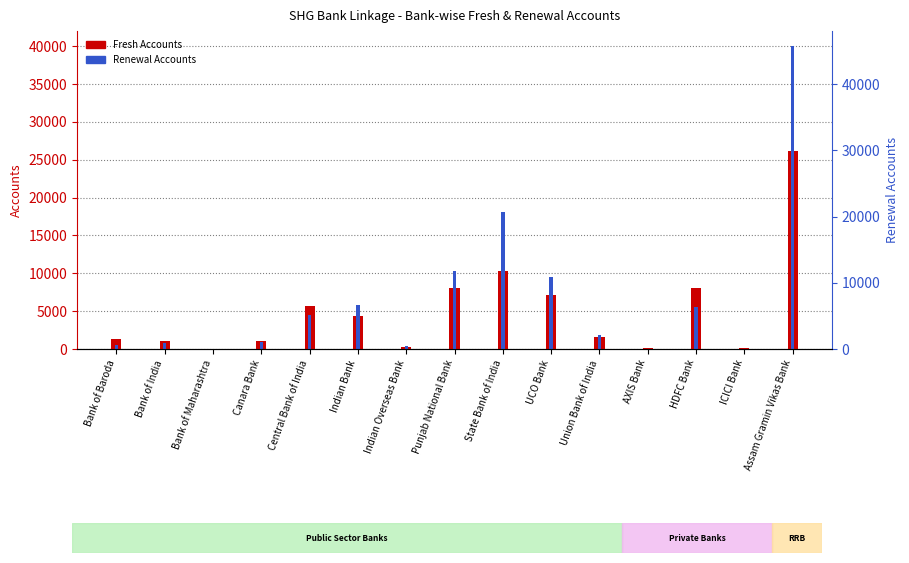

What is the label of the 2nd bar from the left?

Bank of India